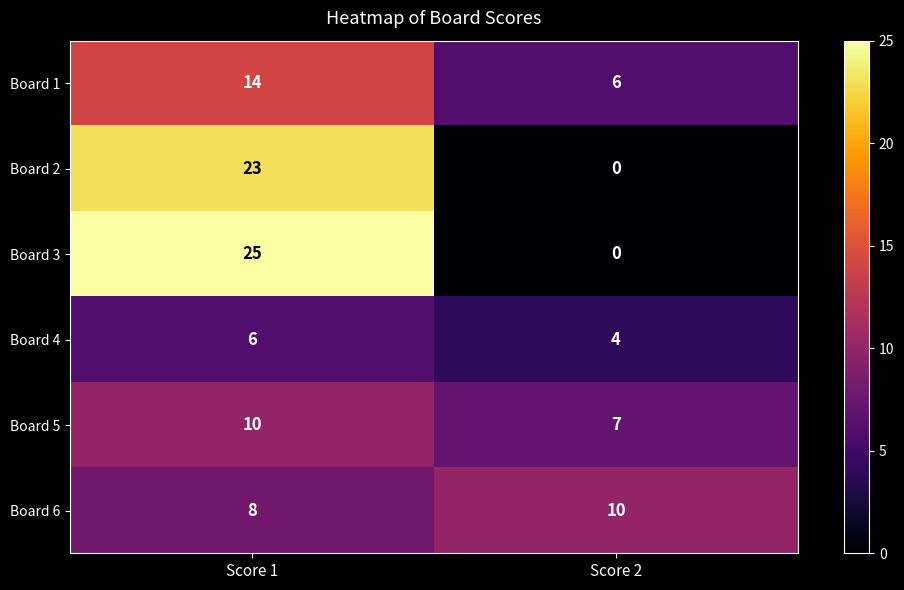

What is the total value across all series at Score 1?

86